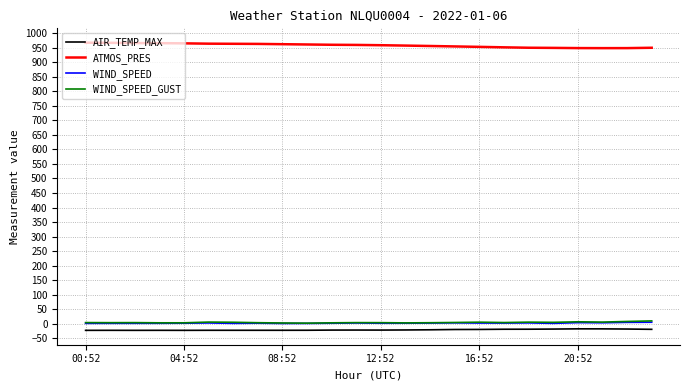

True or false: ATMOS_PRES and AIR_TEMP_MAX intersect in this chart.

False